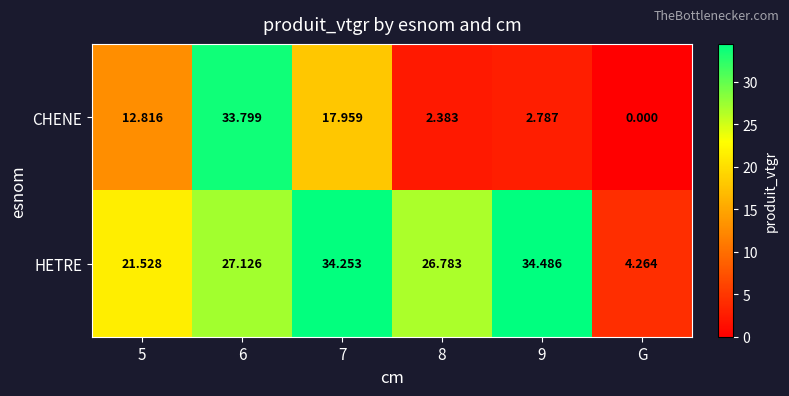

List the series in order of their peak value, highest first.

HETRE, CHENE